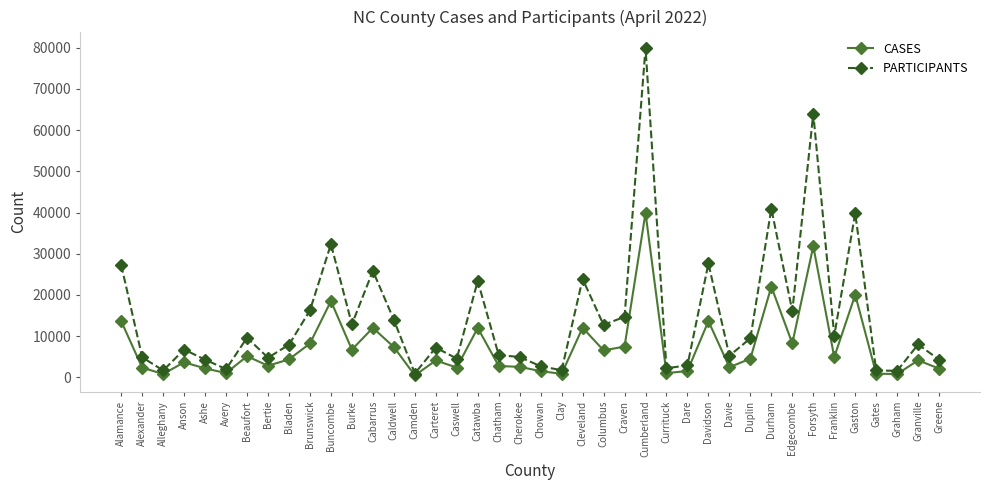

Is the value of CASES at Bertie greater than the value of PARTICIPANTS at Cherokee?

No